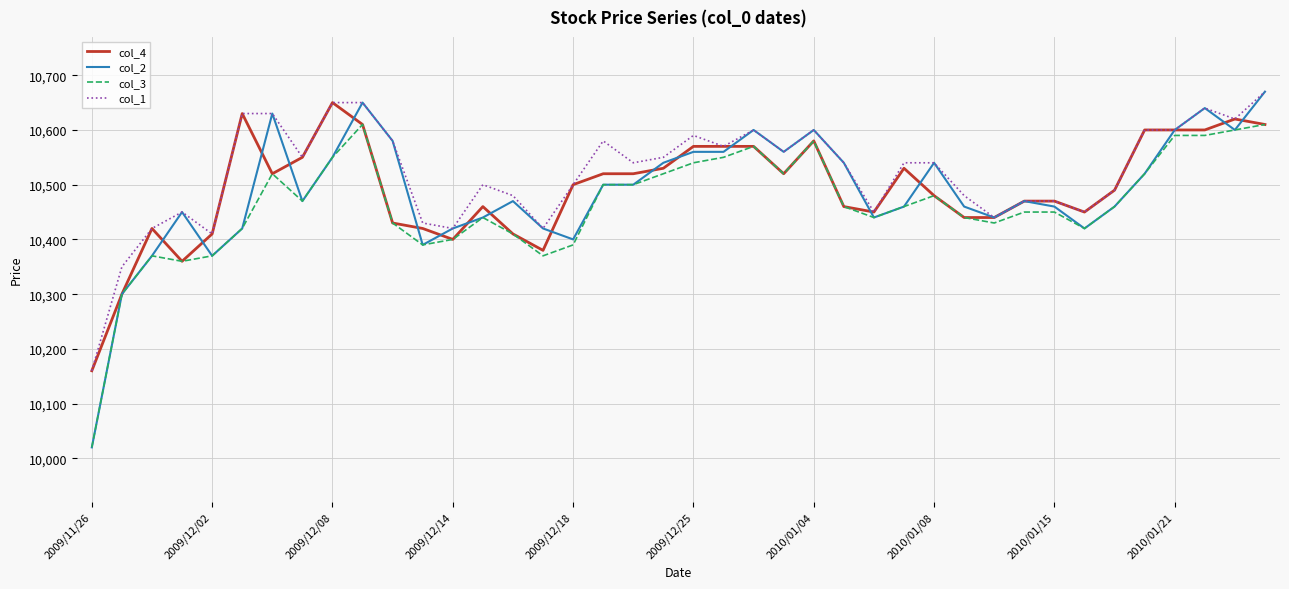

Which series has the widest spread of values?

col_2